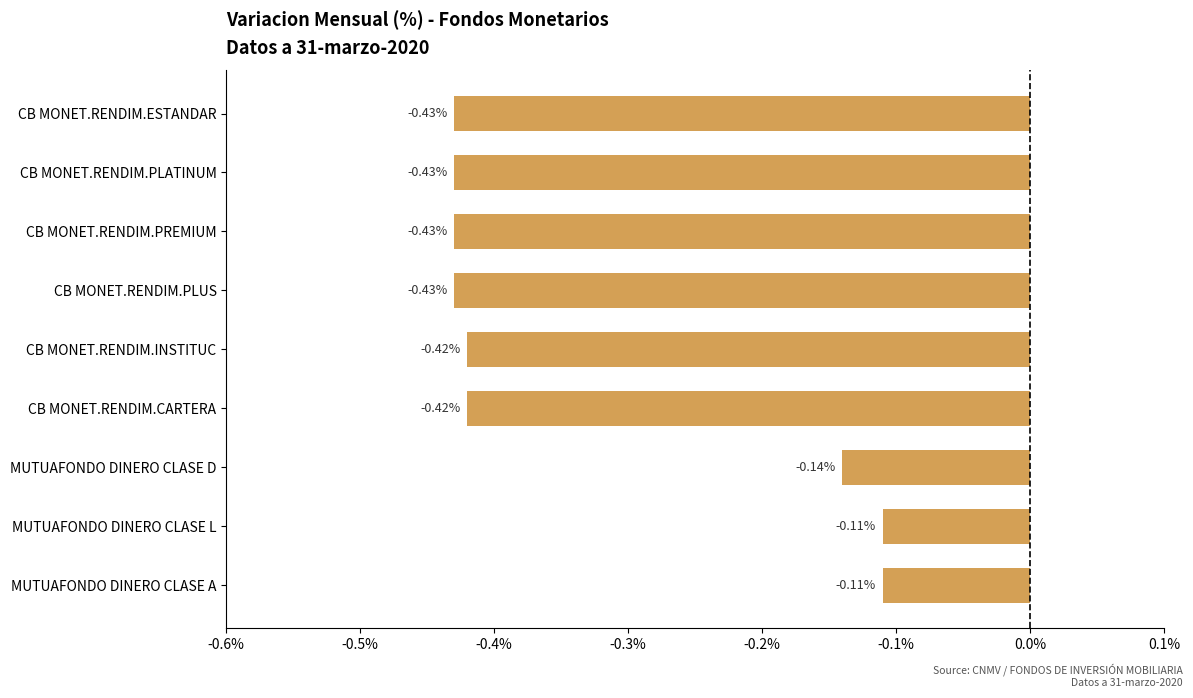

Which has a higher value, MUTUAFONDO DINERO CLASE A or CB MONET.RENDIM.PLATINUM?

MUTUAFONDO DINERO CLASE A